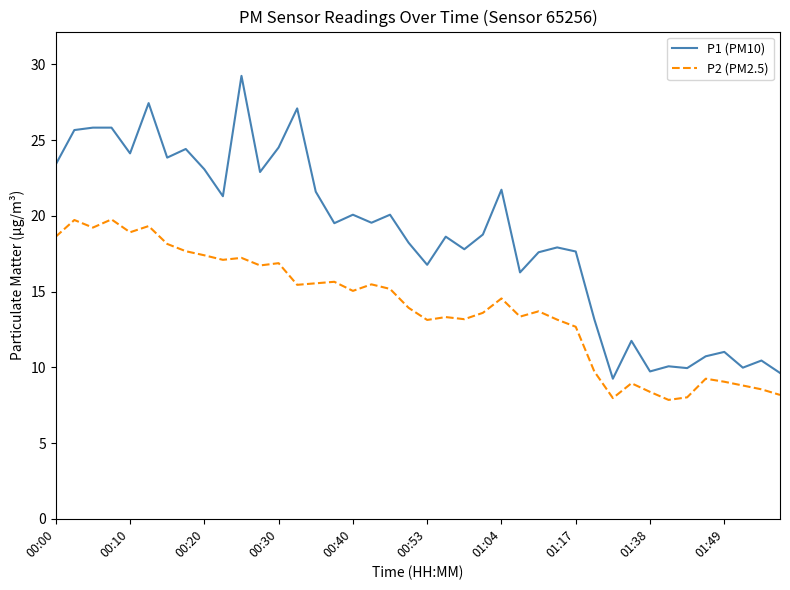

How many lines are shown in the chart?

2